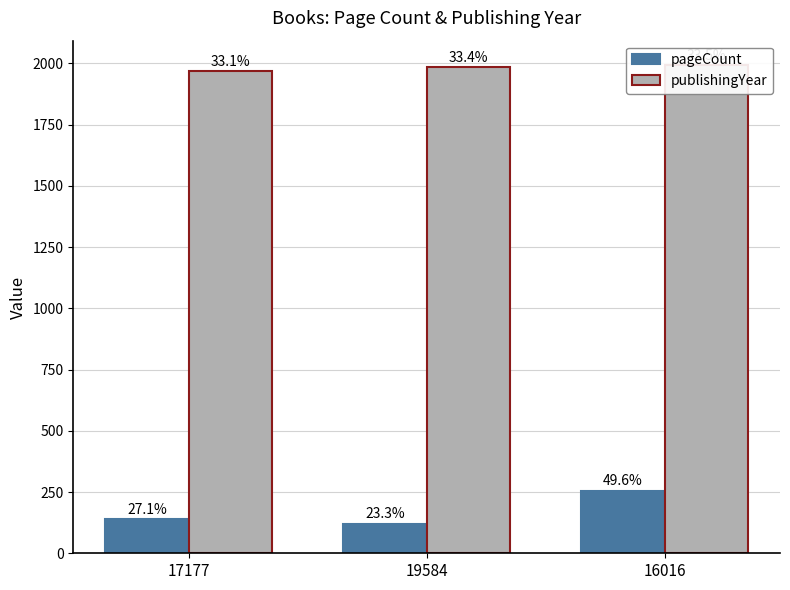

How many data points in publishingYear are less than 1985?

1